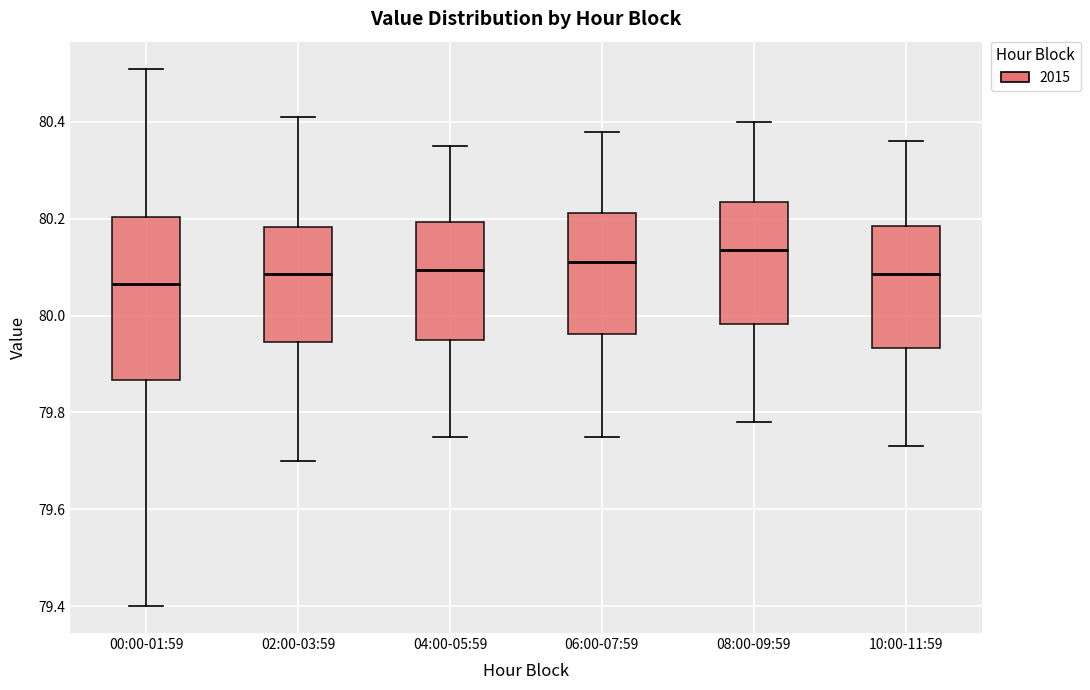

Where is the upper edge of the box for 08:00-09:59 on the y-axis? The values are not printed on the chart, so give them approximately, as read against the axis.

80.24